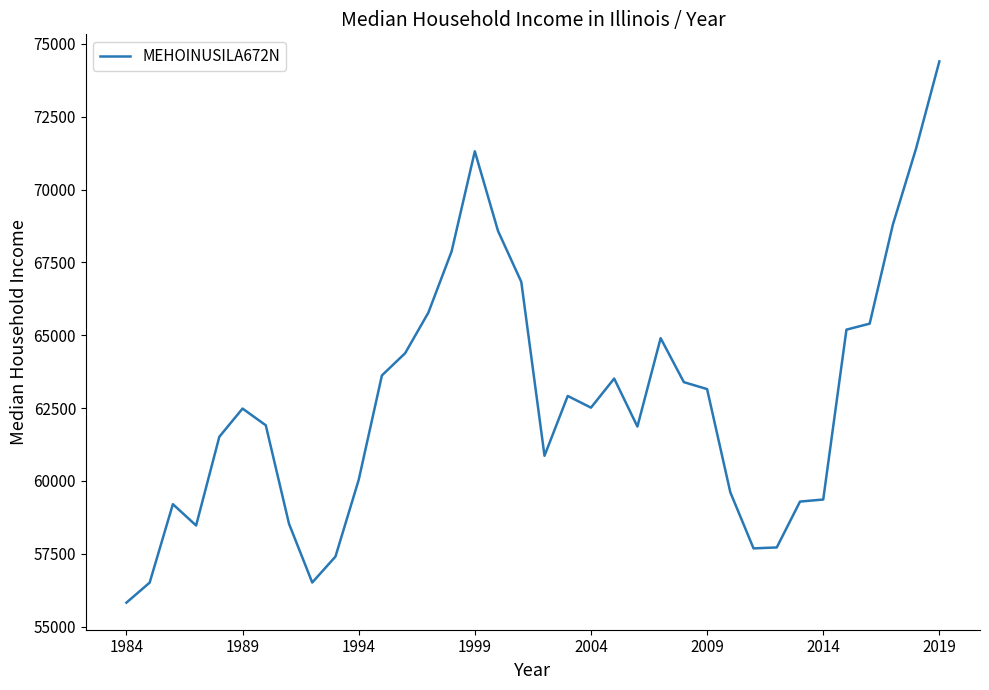

What is the average value?

62743